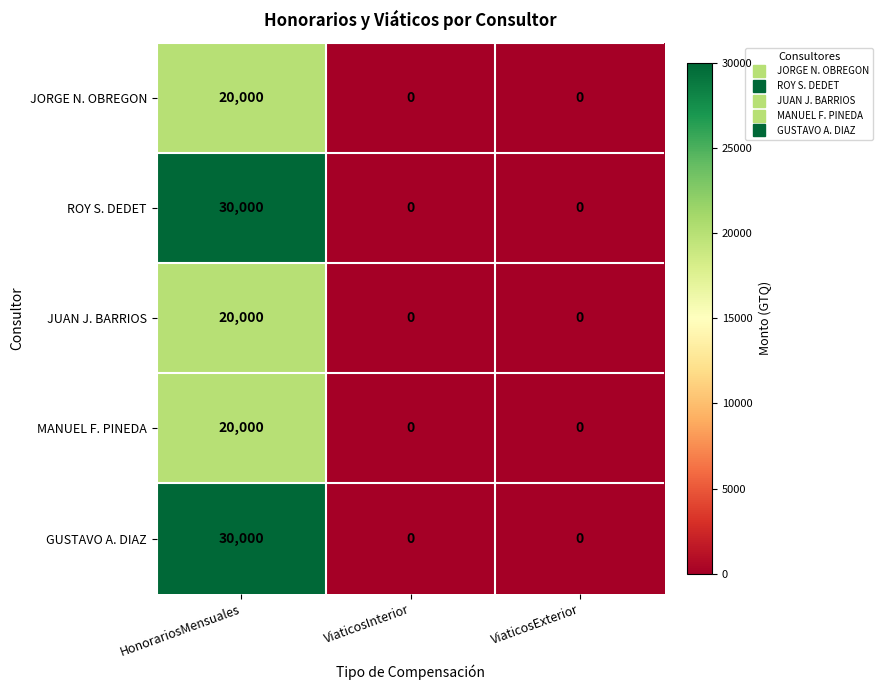

The value of MANUEL F. PINEDA at HonorariosMensuales is 20000. True or false?

True